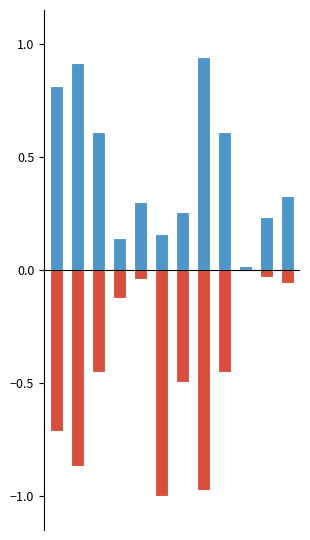

Reading left to right, what are all the values shown in this chart?

Белки, г: 0=0.8	1=0.9	2=0.6	3=0.1	4=0.3	5=0.2	6=0.3	7=0.9	8=0.6	9=0.0	10=0.2	11=0.3
Жиры, г: 0=-0.7	1=-0.9	2=-0.5	3=-0.1	4=-0.0	5=-1.0	6=-0.5	7=-1.0	8=-0.5	9=-0.0	10=-0.0	11=-0.1